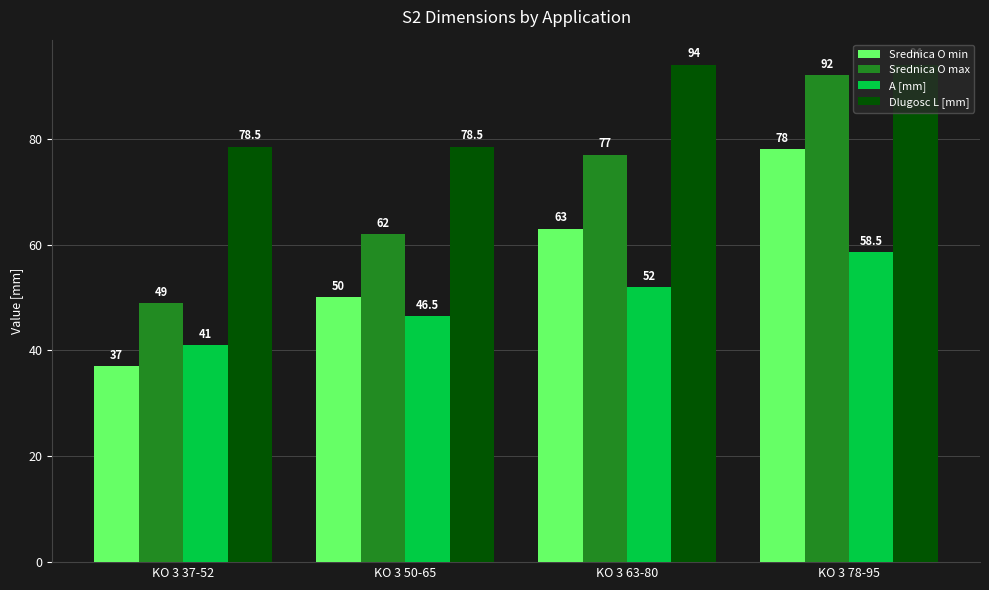

Reading left to right, what are all the values shown in this chart?

Srednica O min: 37.0	50.0	63.0	78.0
Srednica O max: 49.0	62.0	77.0	92.0
A [mm]: 41.0	46.5	52.0	58.5
Dlugosc L [mm]: 78.5	78.5	94.0	94.0